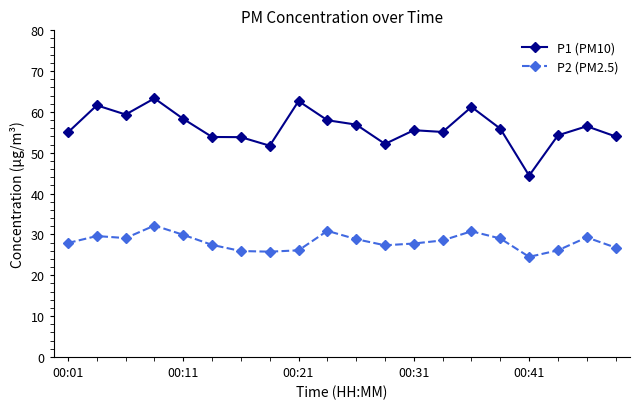

What is the value of the P2 (PM2.5) point at the 20th from the left?

26.8